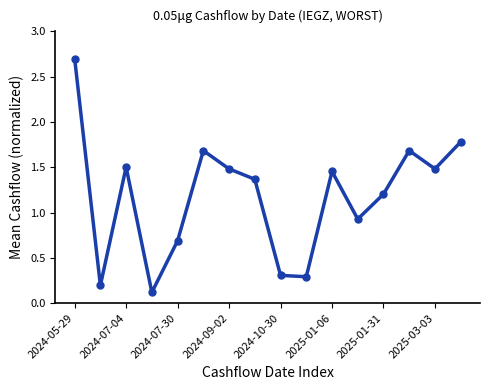

What is the value of the 14th point from the left?

1.7